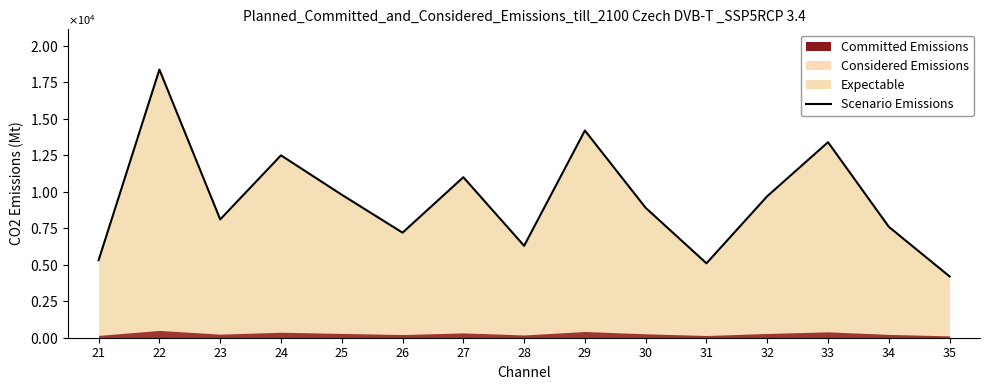

List the labels in order of value, largest first.

22, 29, 33, 24, 27, 25, 32, 30, 23, 34, 26, 28, 21, 31, 35